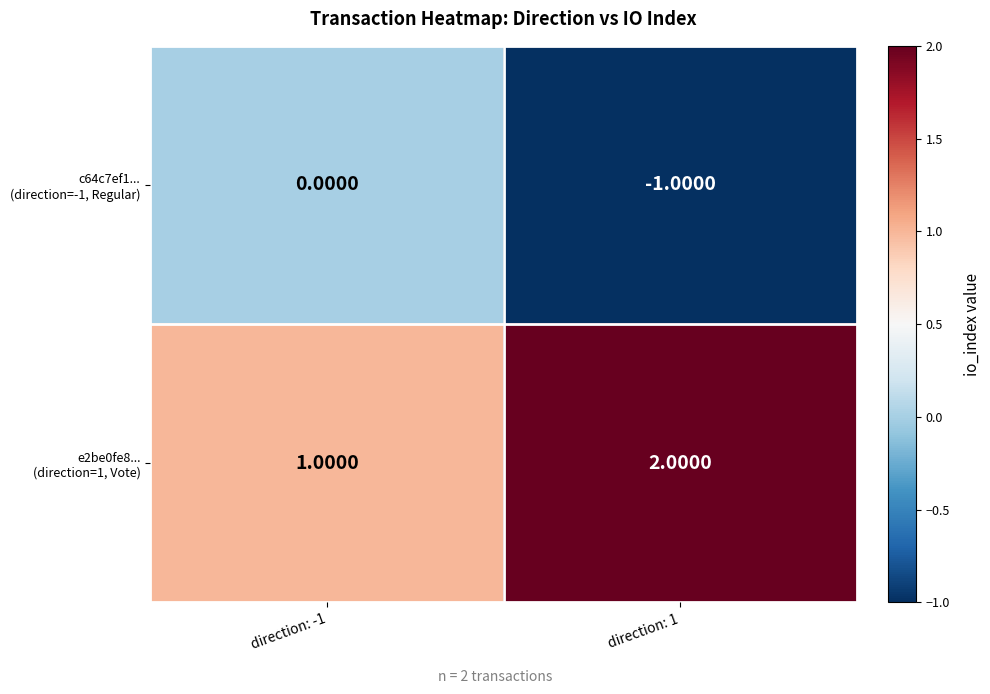

What is the spread (max minus min) of values at direction: 1?

3